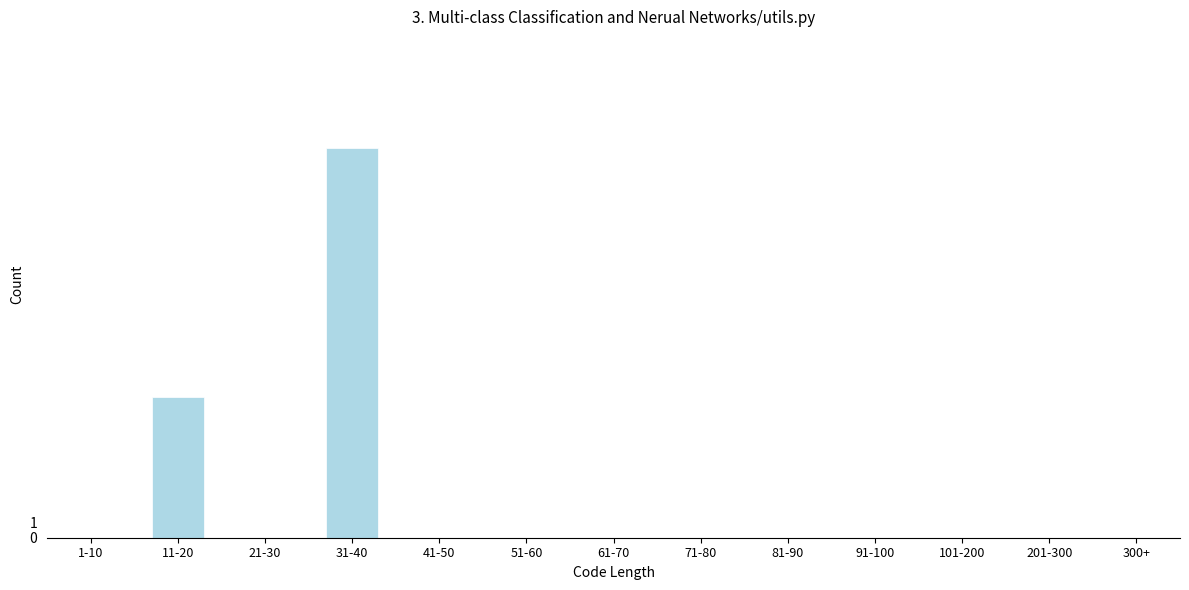

Reading left to right, transcribe all the data shown in this chart.

1-10=0	11-20=9	21-30=0	31-40=25	41-50=0	51-60=0	61-70=0	71-80=0	81-90=0	91-100=0	101-200=0	201-300=0	300+=0